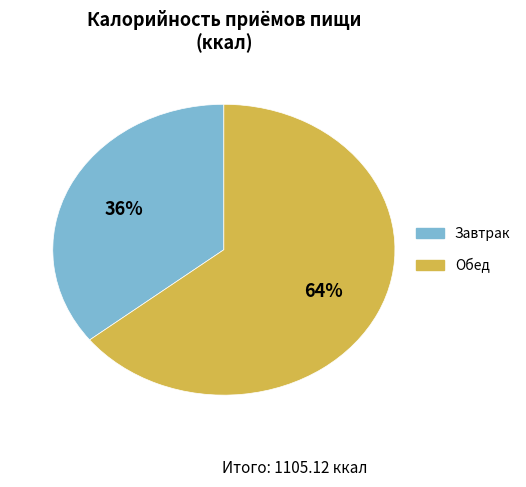

True or false: Завтрак accounts for 26% of the total.

False